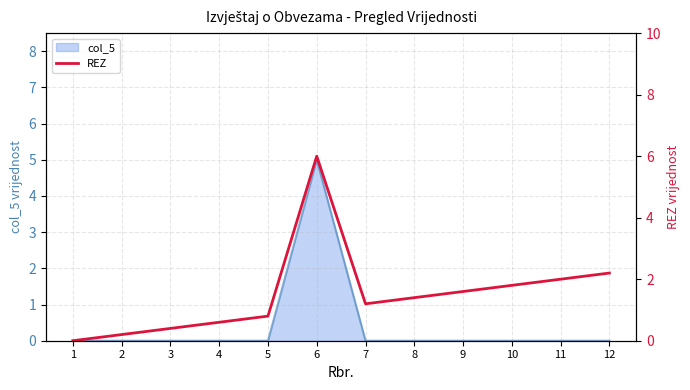

Is it true that the value at 4 is 0.1?

False